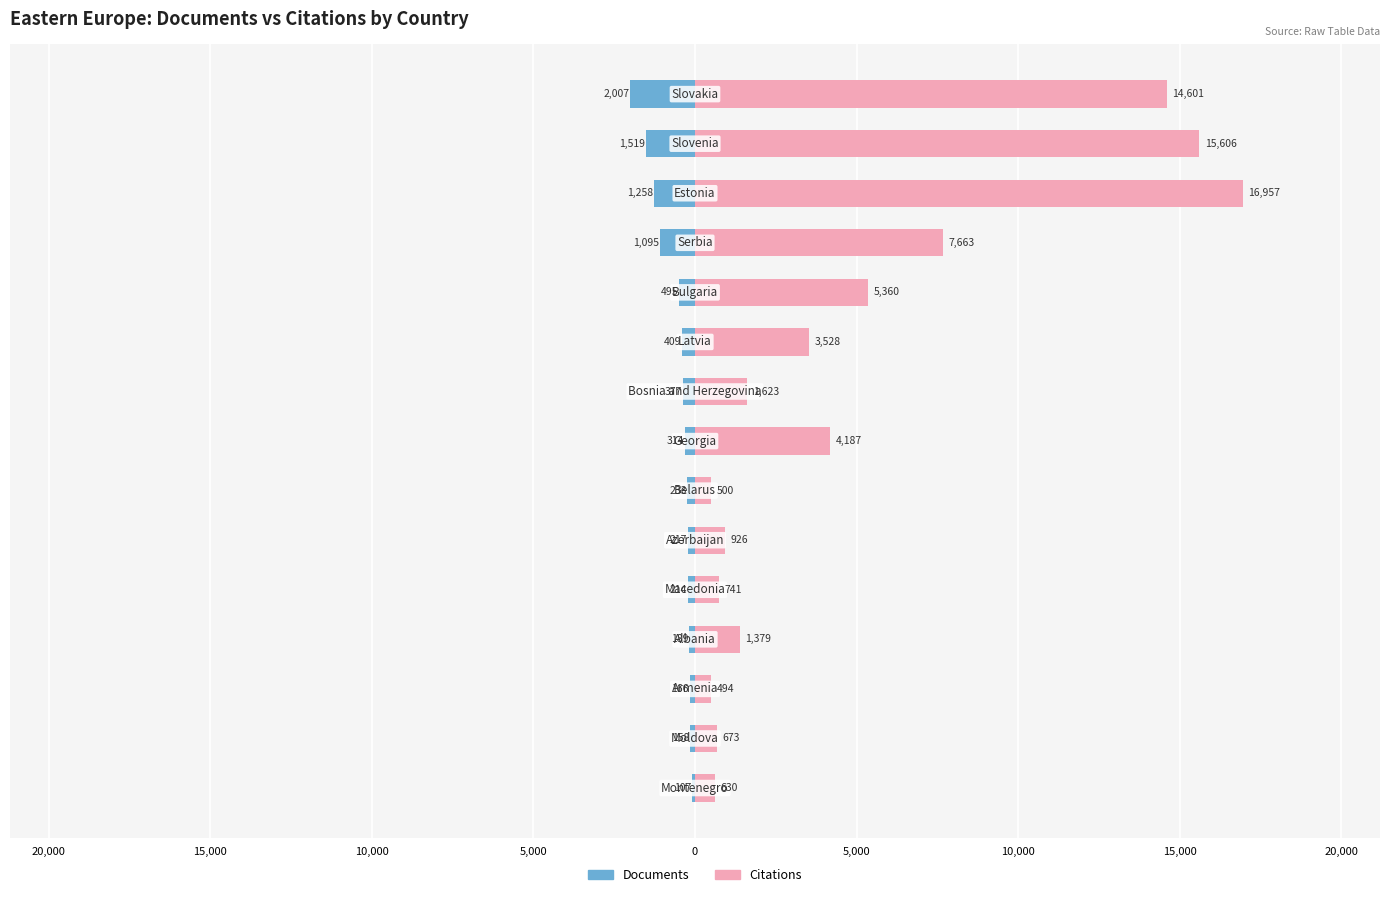

What are all the series names shown in the legend?

Documents, Citations